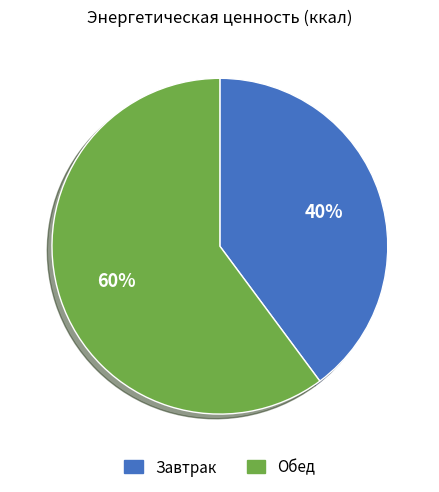

True or false: Завтрак accounts for 47% of the total.

False